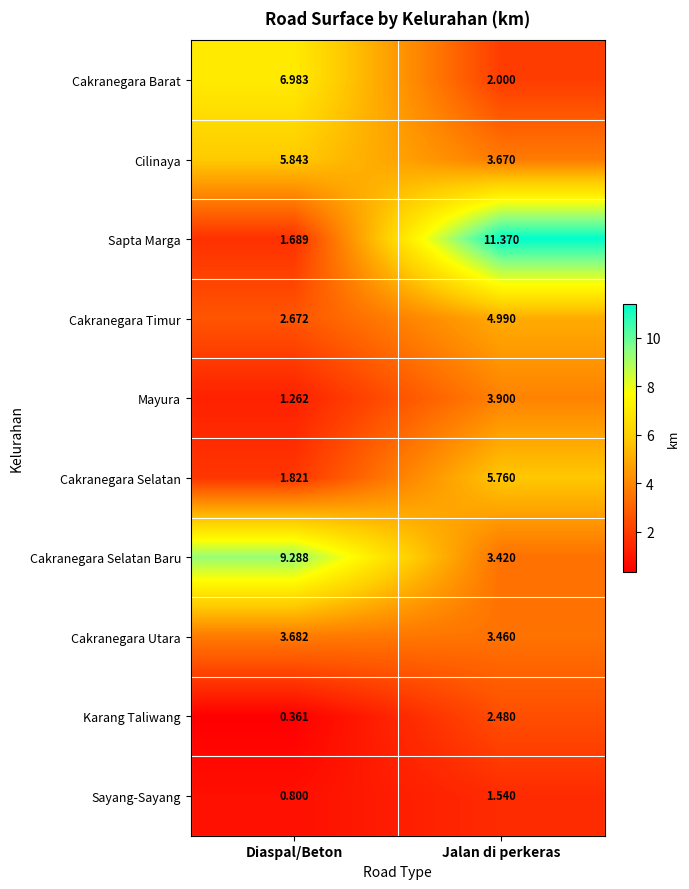

Which label corresponds to the smallest value in the chart?

Diaspal/Beton